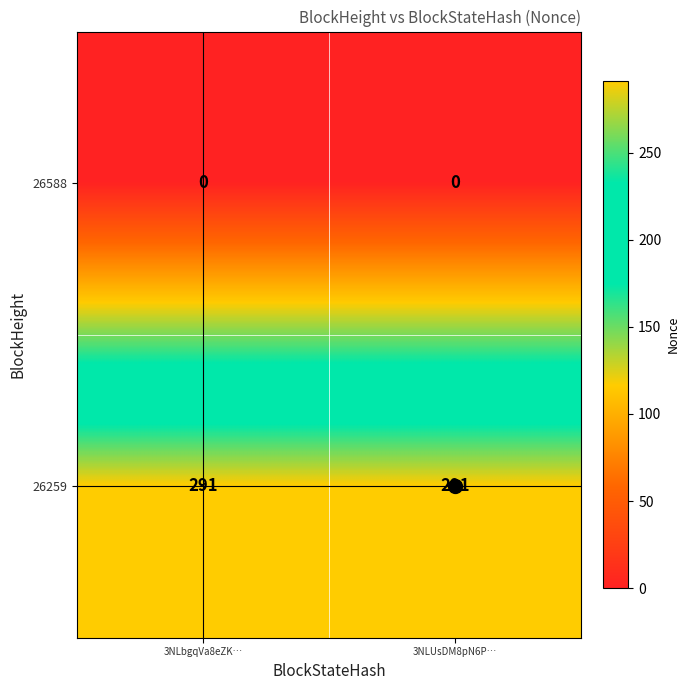

What is the total value across all series at 3NLUsDM8pN6P…?

291